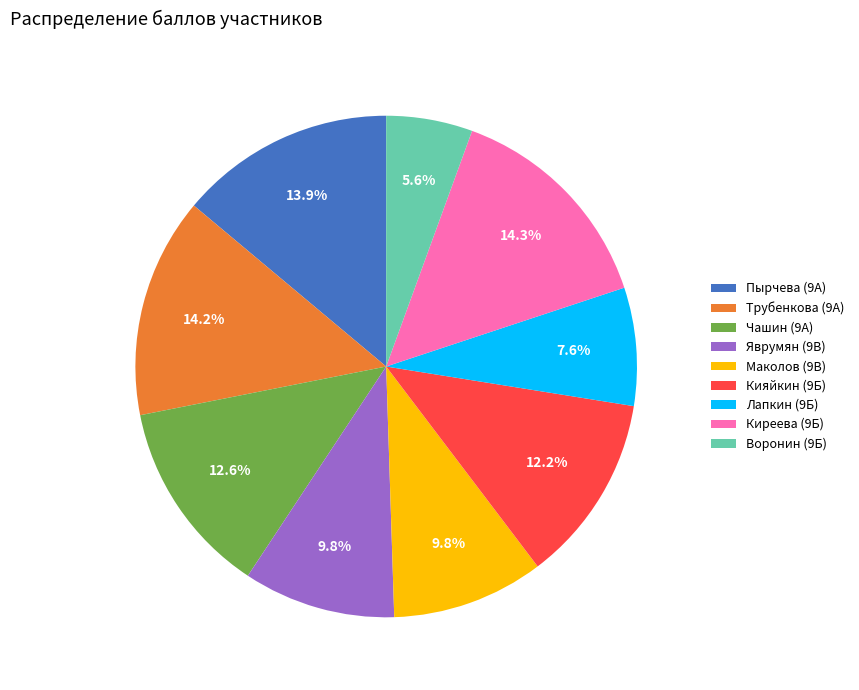

Is there any slice that represents more than half of the pie?

No